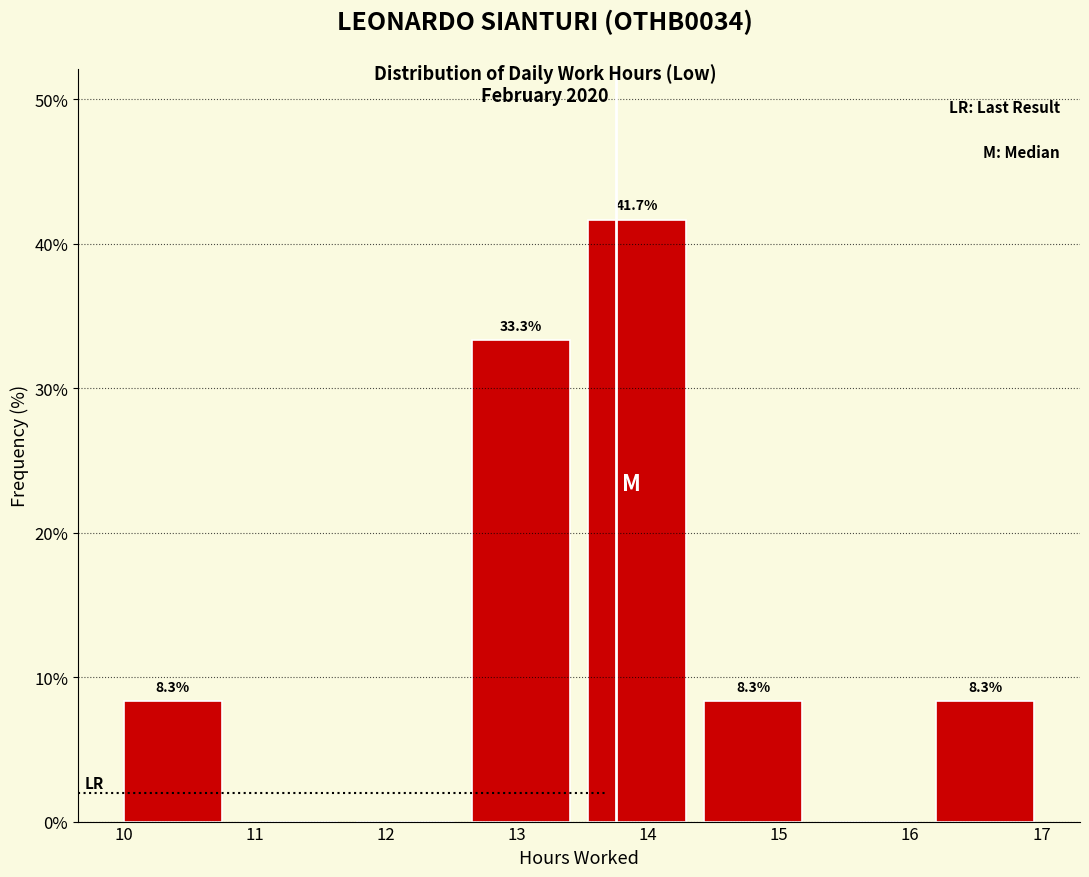

Which range on the x-axis has the tallest bar?

13.5 to 14.4